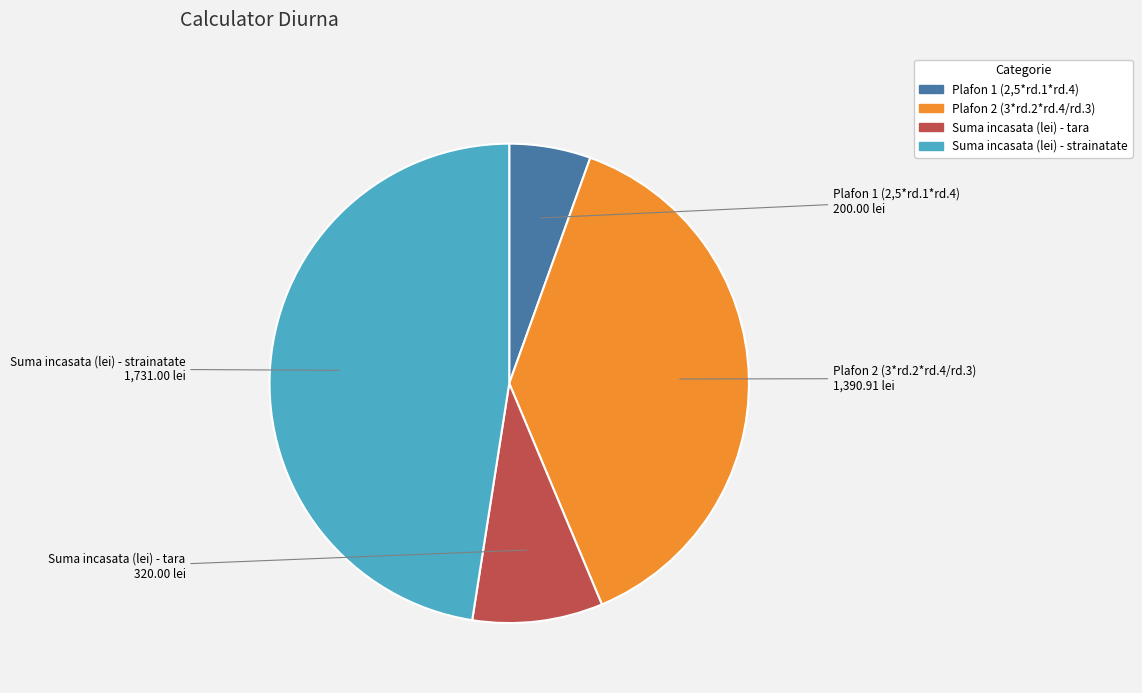

Between Suma incasata (lei) - tara and Plafon 1 (2,5*rd.1*rd.4), which is larger?

Suma incasata (lei) - tara